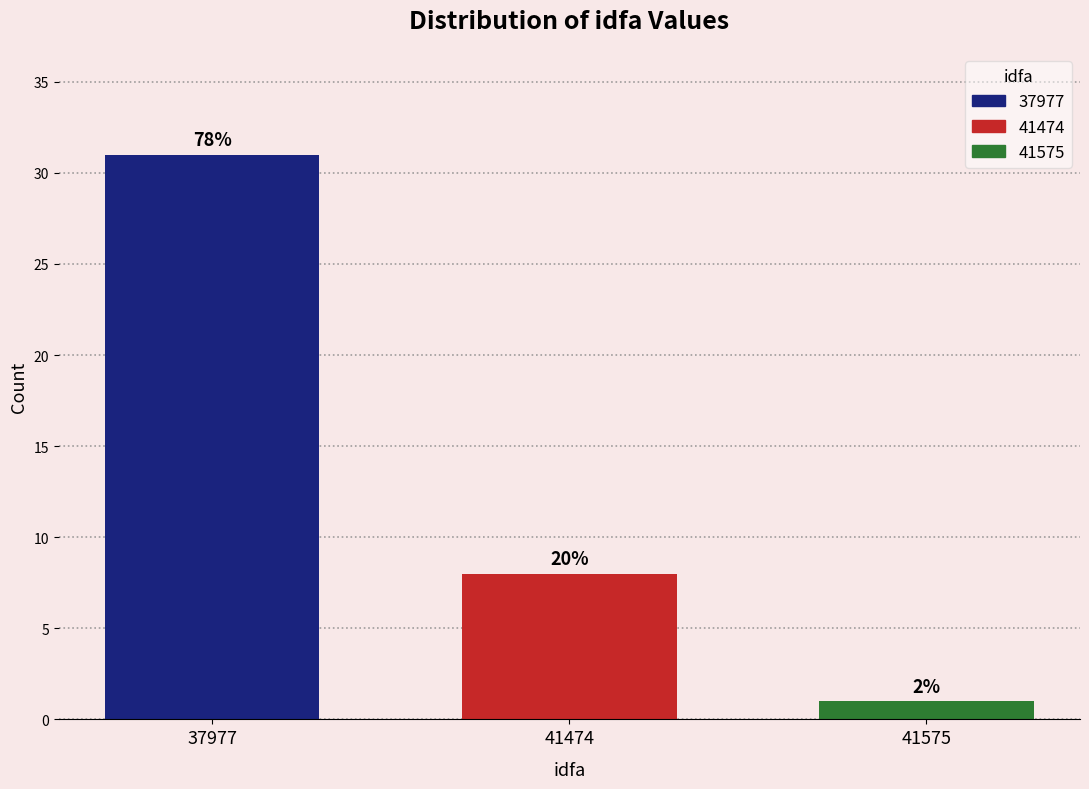

How many bars are there in total?

3